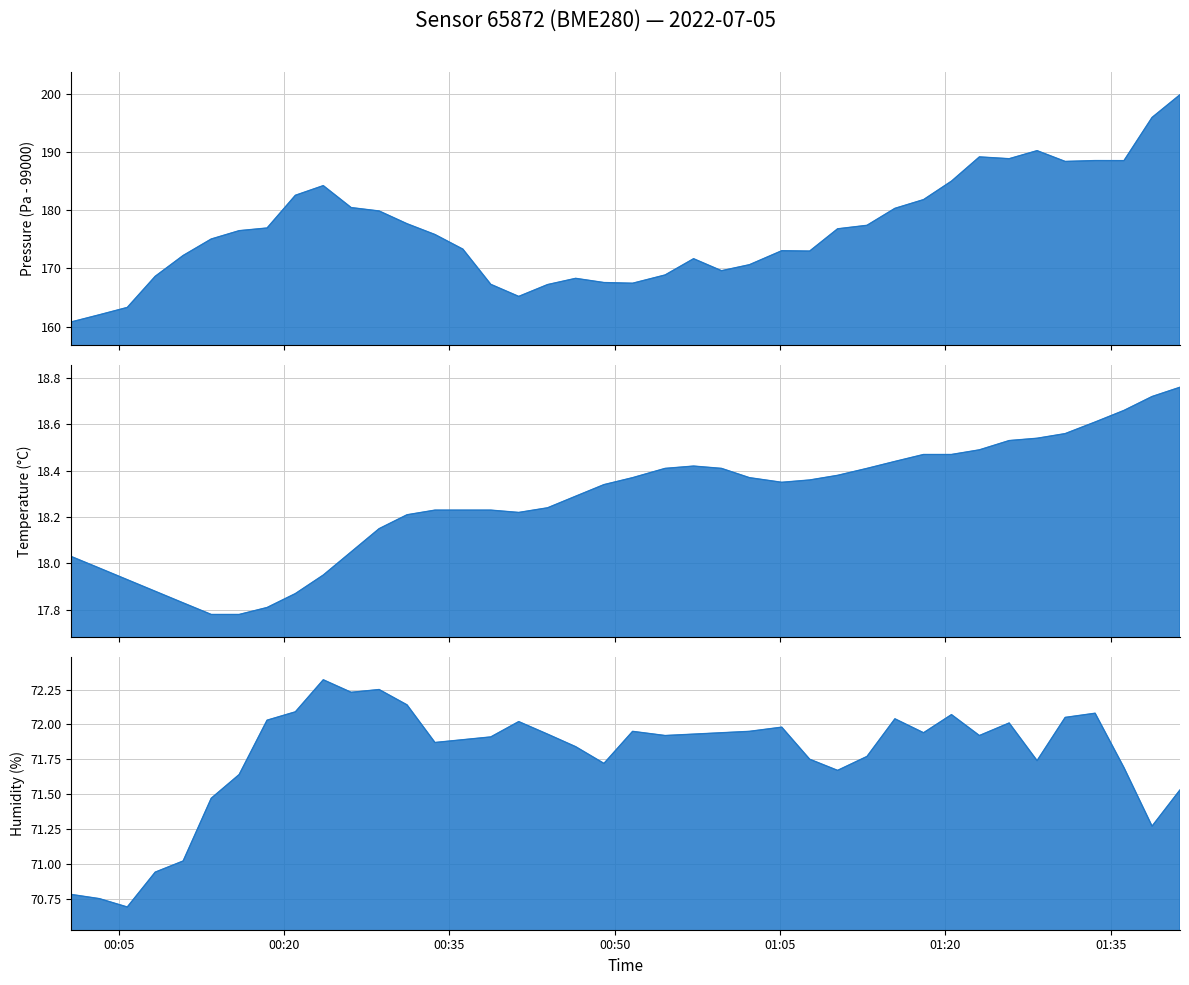

How many data points in pressure are less than 176?

20